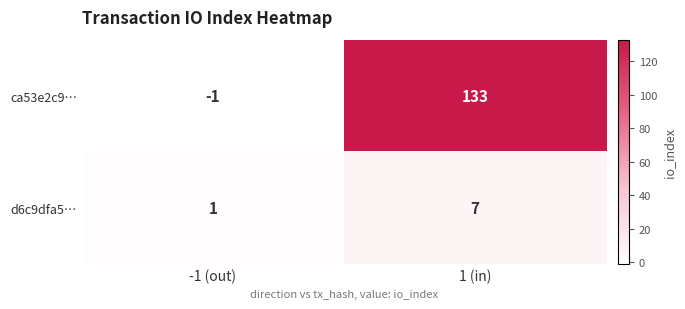

What is the difference between the maximum and minimum values in the ca53e2c9… series?

134